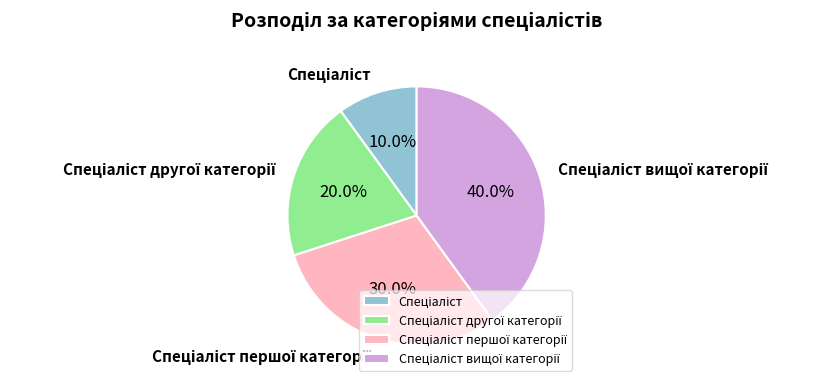

Is there a majority slice in this chart?

No